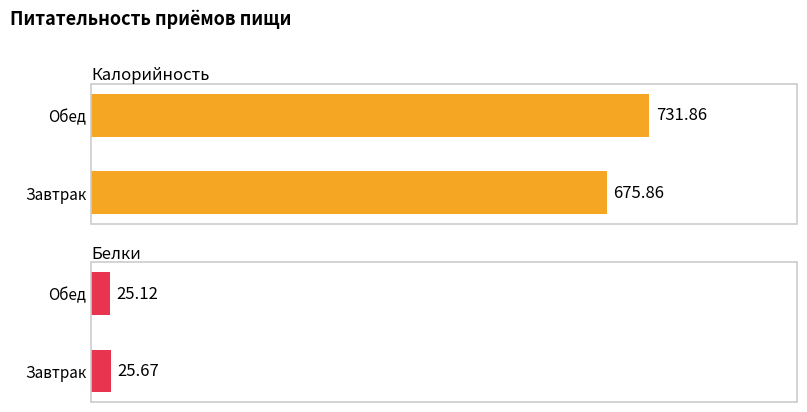

At how many categories does at least one series exceed 510?

2